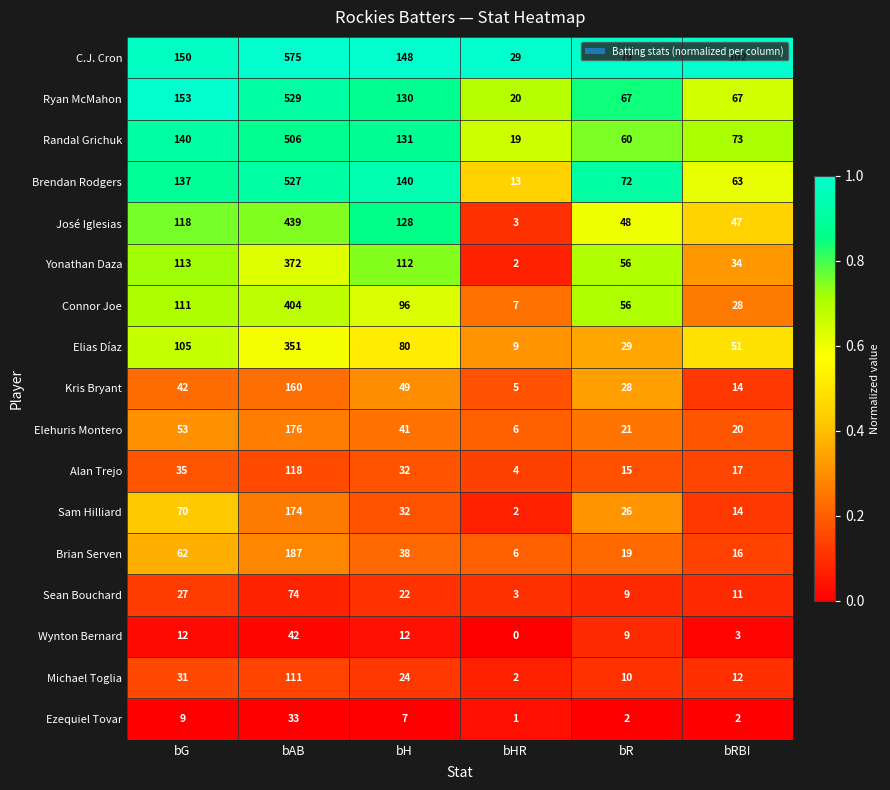

Is it true that Brendan Rodgers equals 98 at bH?

False